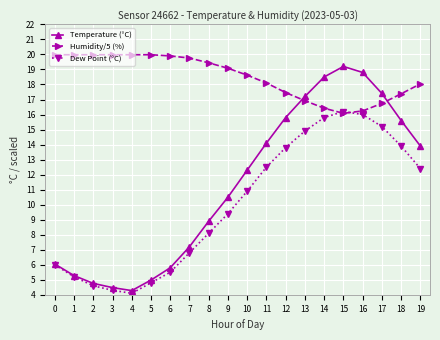

What is the difference between the maximum and minimum values in the Humidity/5 (%) series?

3.9